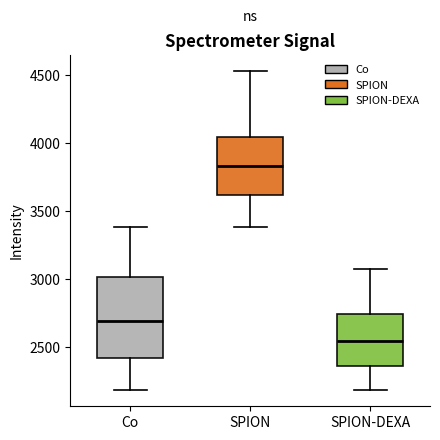

Reading left to right, read every box against the y-axis: the position of its median line, the range the box covers, and the ends of its whiskers. The values are not printed on the chart, so give them approximately, as read against the axis.

Co: median 2700, box 2400 to 3000, whiskers 2200 to 3400
SPION: median 3850, box 3600 to 4050, whiskers 3400 to 4550
SPION-DEXA: median 2550, box 2350 to 2750, whiskers 2200 to 3050